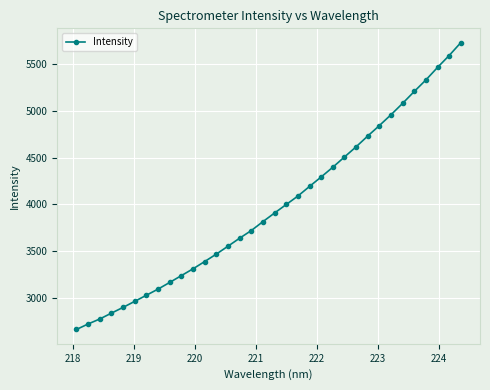

What is the value of the 16th point from the left?

3721.2